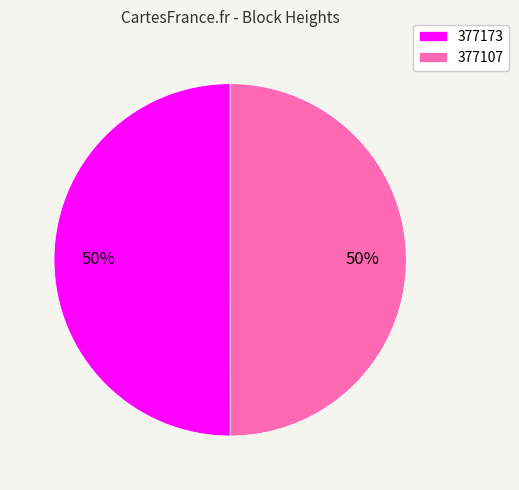

What percentage is the 377107 slice, to the nearest percent?

50%